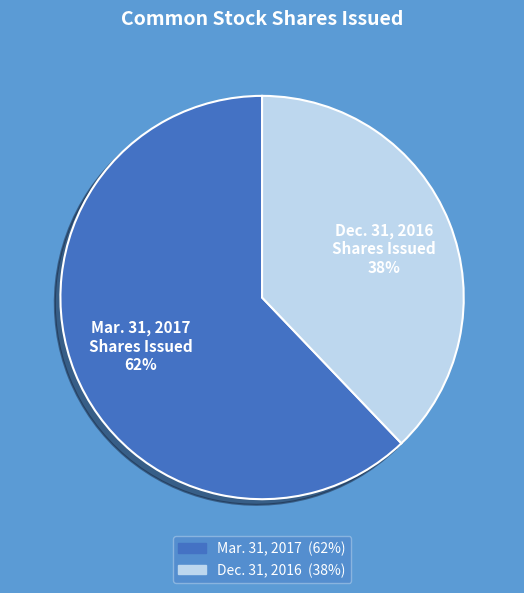

To the nearest percent, what is the difference between the largest and smallest slice percentages?

24%